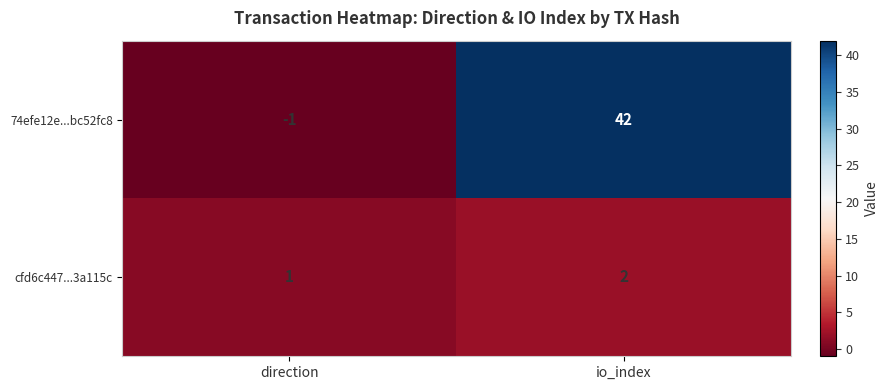

The 74efe12e...bc52fc8 series shows 42 at io_index. True or false?

True